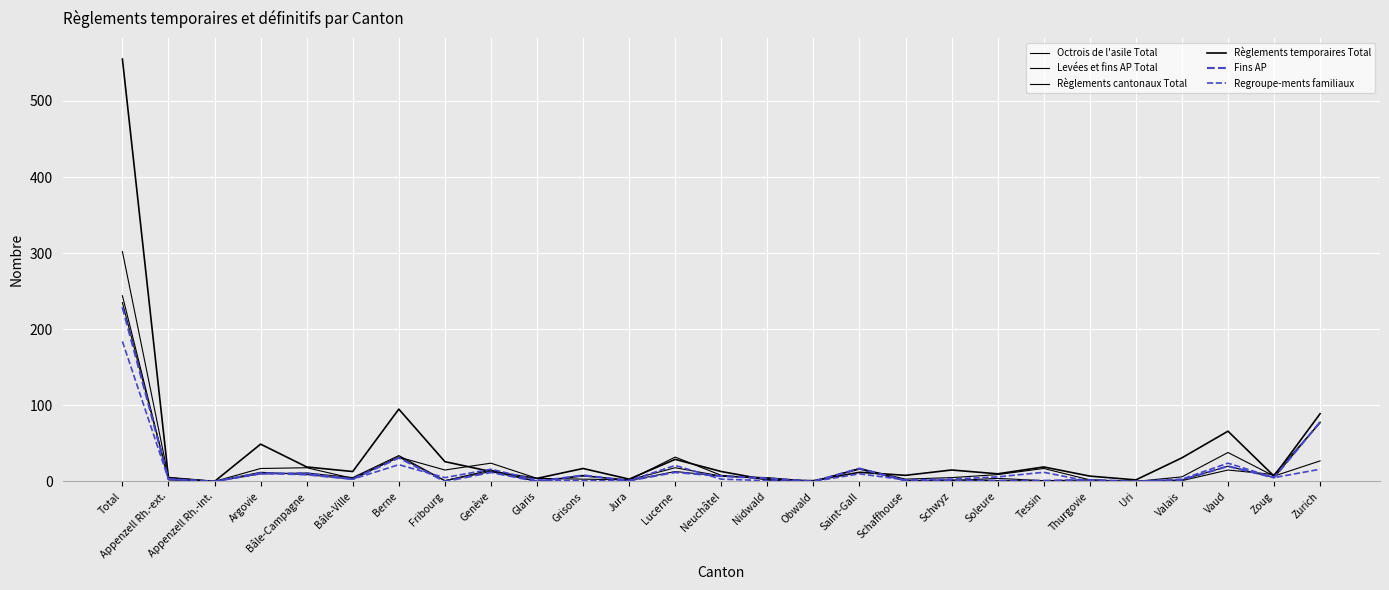

How many values in the Règlements cantonaux Total series are below 5?

13